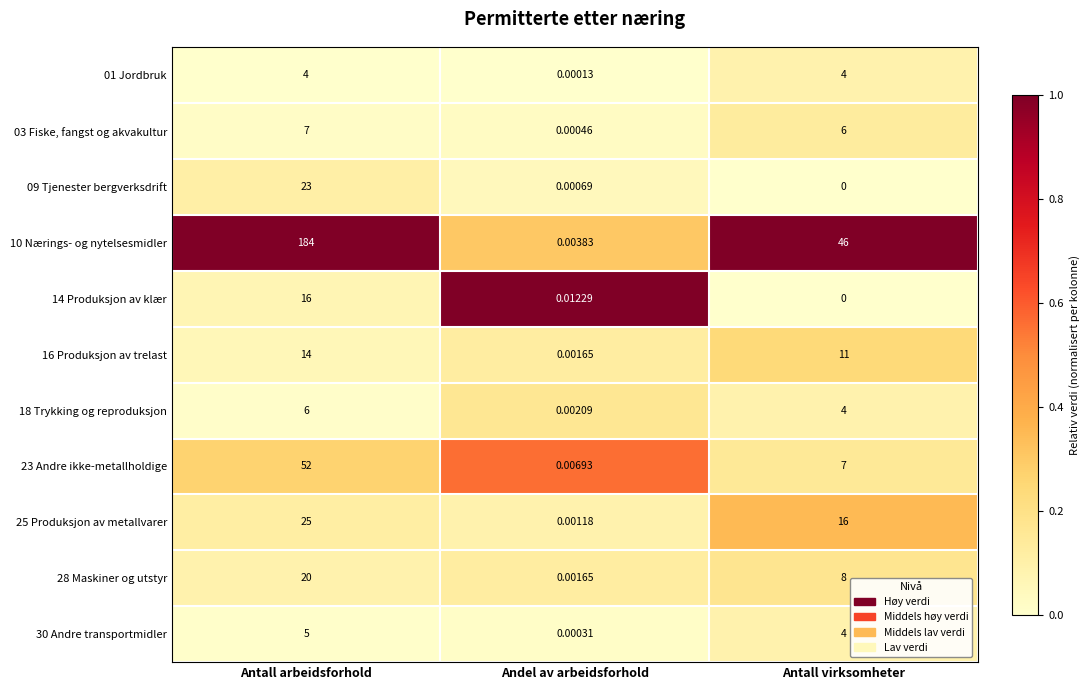

At which label does 14 Produksjon av klær reach its minimum?

Antall virksomheter